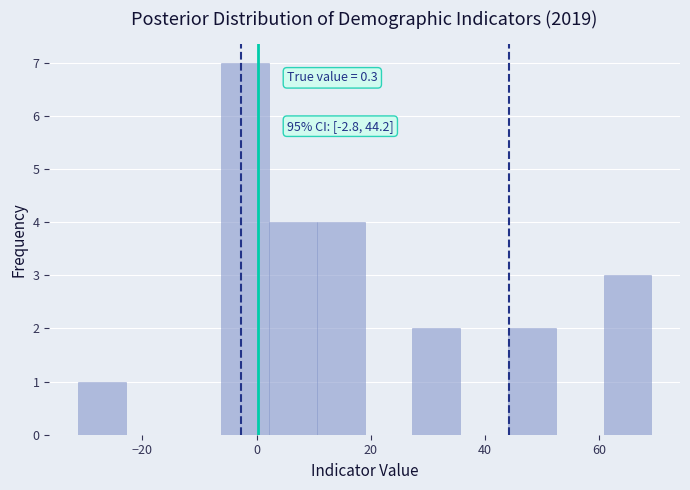

Over which range of the x-axis is the bar tallest?

-6 to 2